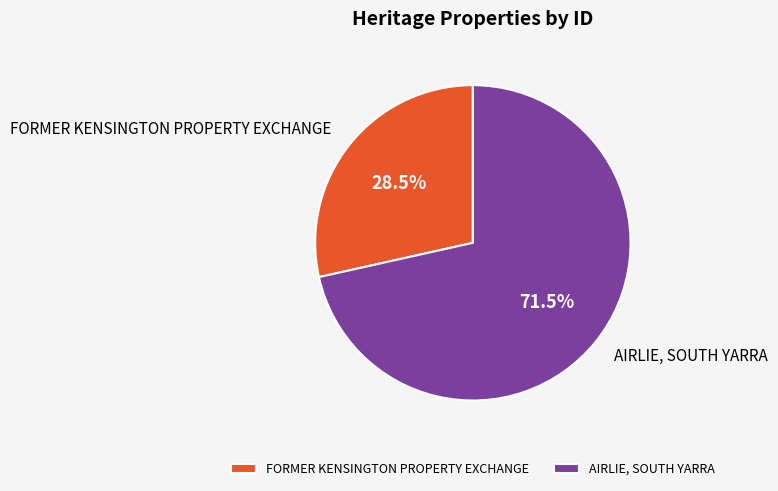

Combined, what portion of the pie is AIRLIE, SOUTH YARRA and FORMER KENSINGTON PROPERTY EXCHANGE?

100.0%